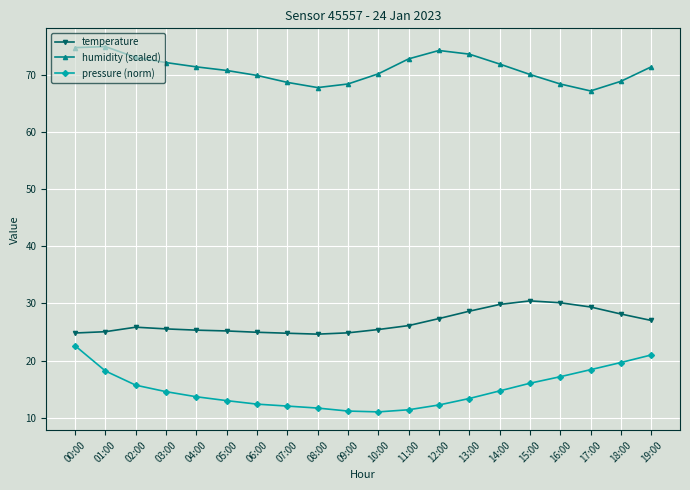

What is the difference between the pressure (norm) values at 07:00 and 12:00?

0.2